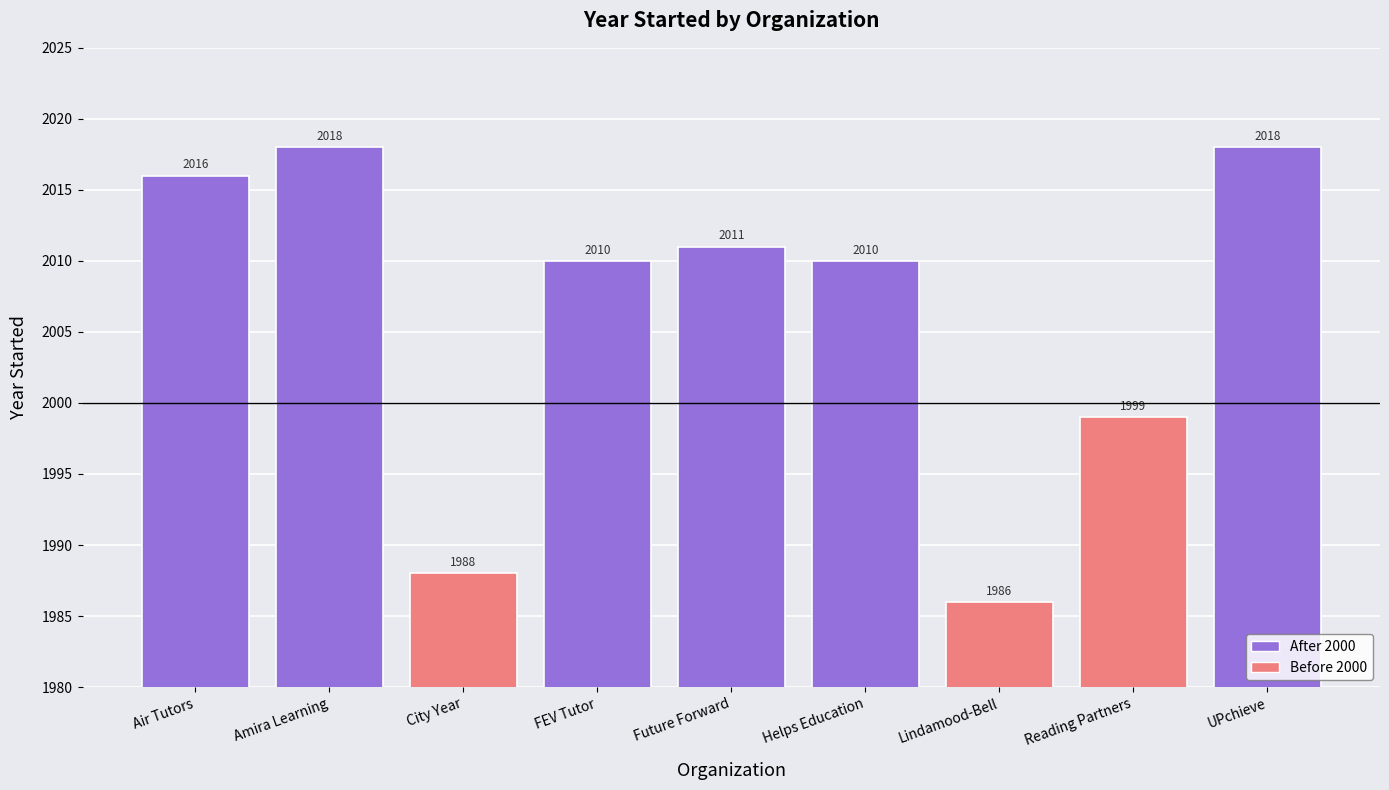

What is the difference between the values at FEV Tutor and Future Forward?

1